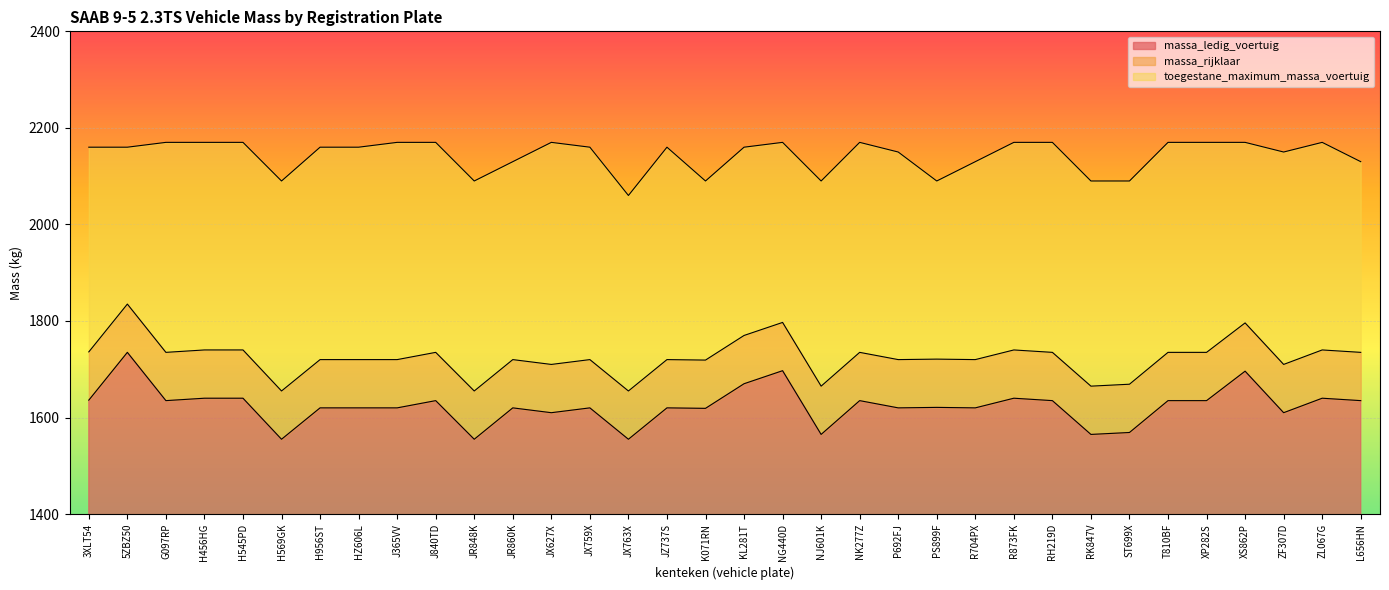

What is the difference between the second highest and second lowest values in the massa_rijklaar series?

142